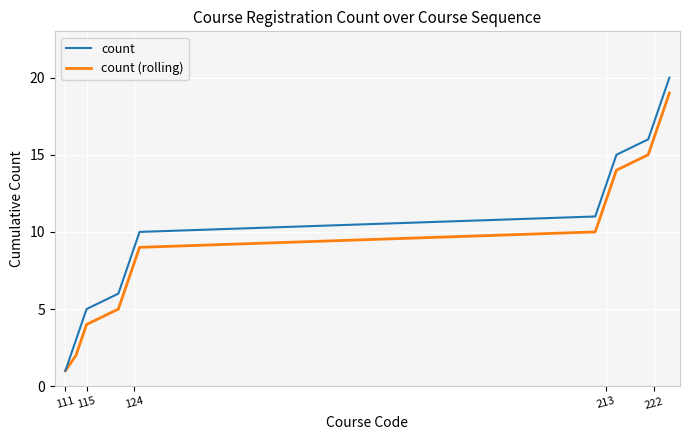

List the series in order of their overall mean, highest first.

count, count (rolling)